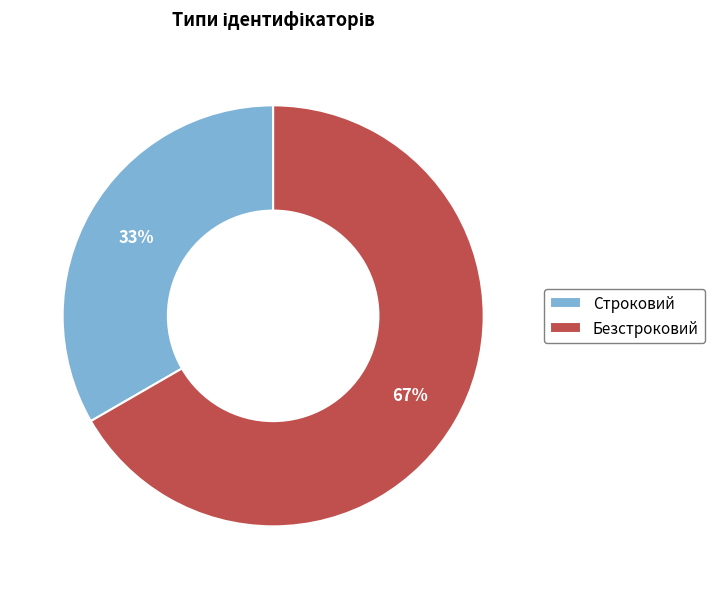

To the nearest percent, what percentage of the pie is Безстроковий?

67%